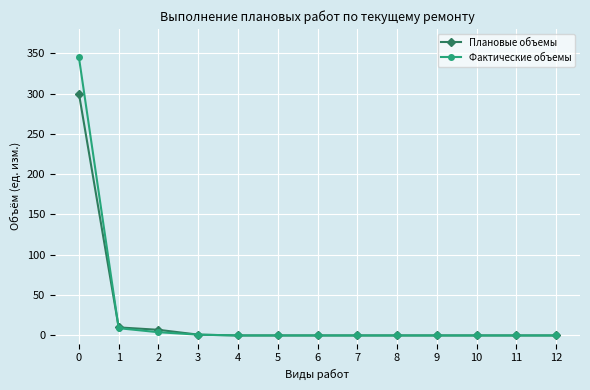

Is this an area chart (filled region under the line)?

No